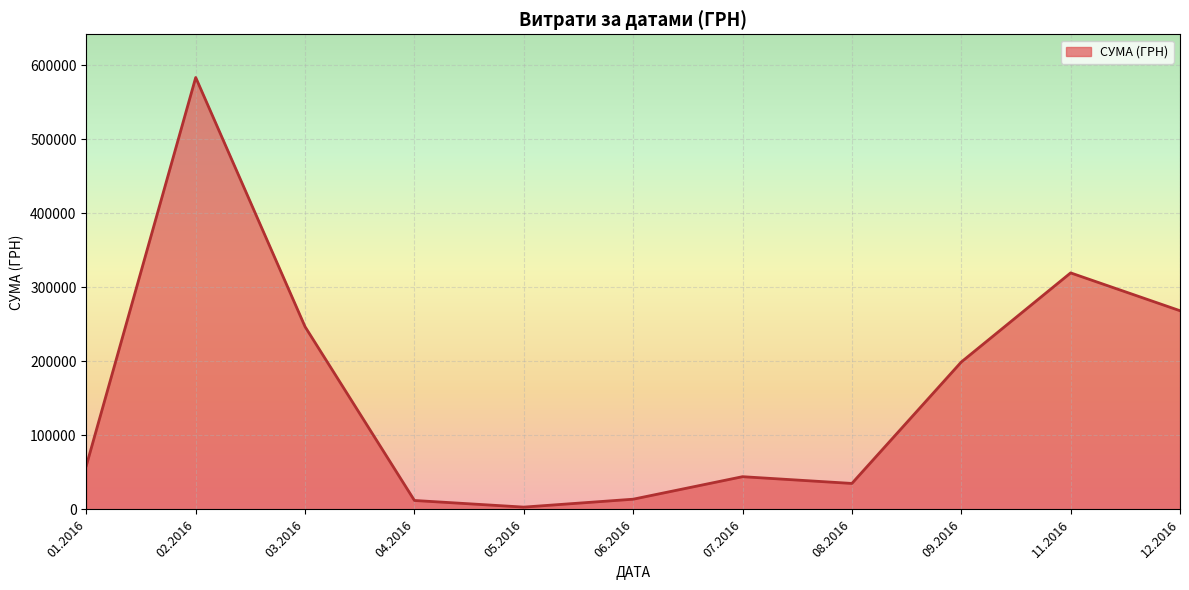

Is it true that the value at 11.2016 is 319574.0?

True